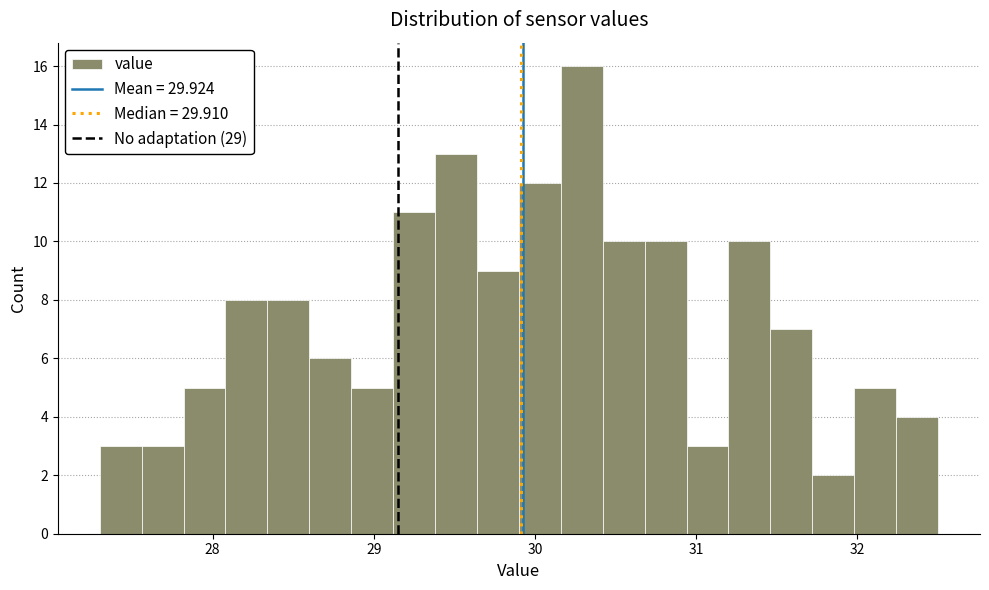

Read against the x-axis, roughly where is the centre of the tallest bar?

30.3